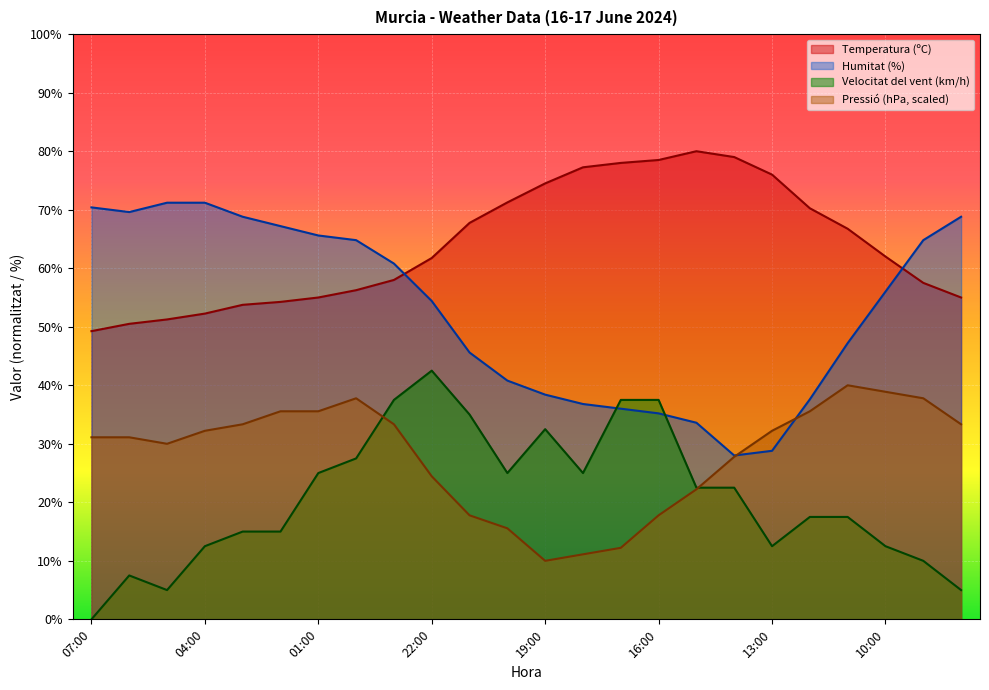

Between which two adjacent categories do Pressió (hPa) and Humitat (%) first intersect?

14:00 and 13:00